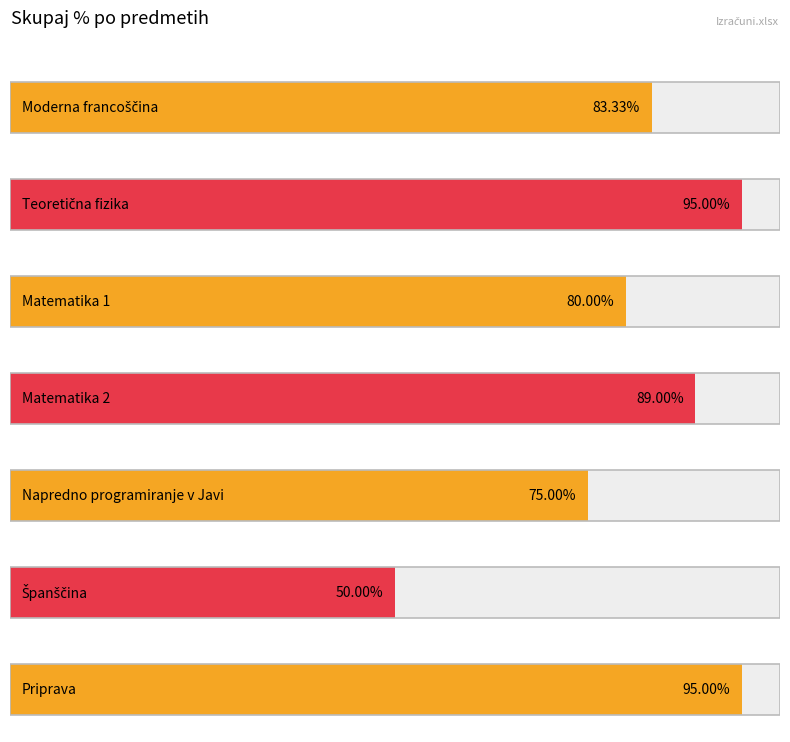

The value at Priprava is 0.9. True or false?

True